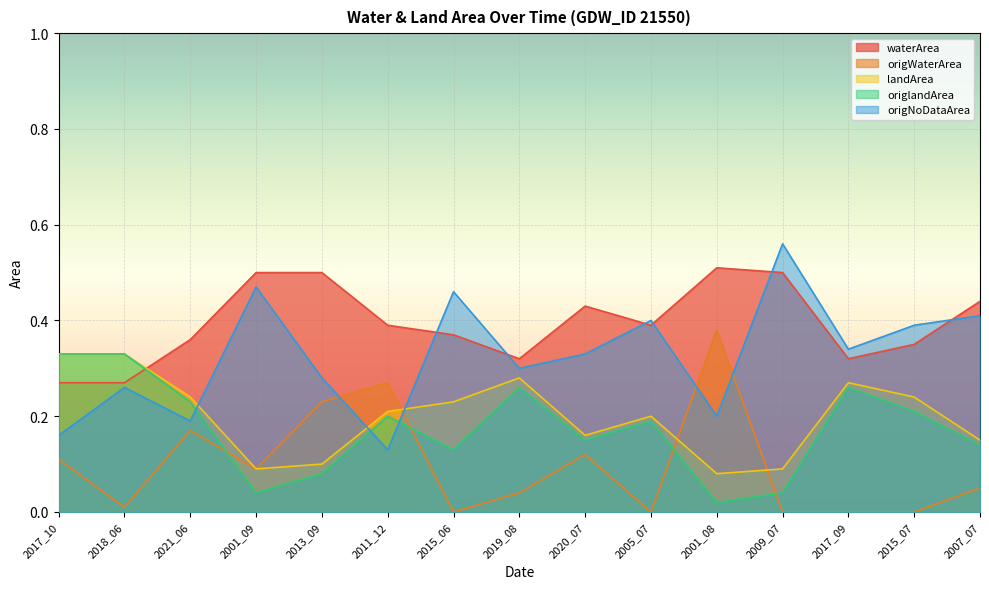

At which label is landArea closest to 0?

2001_08